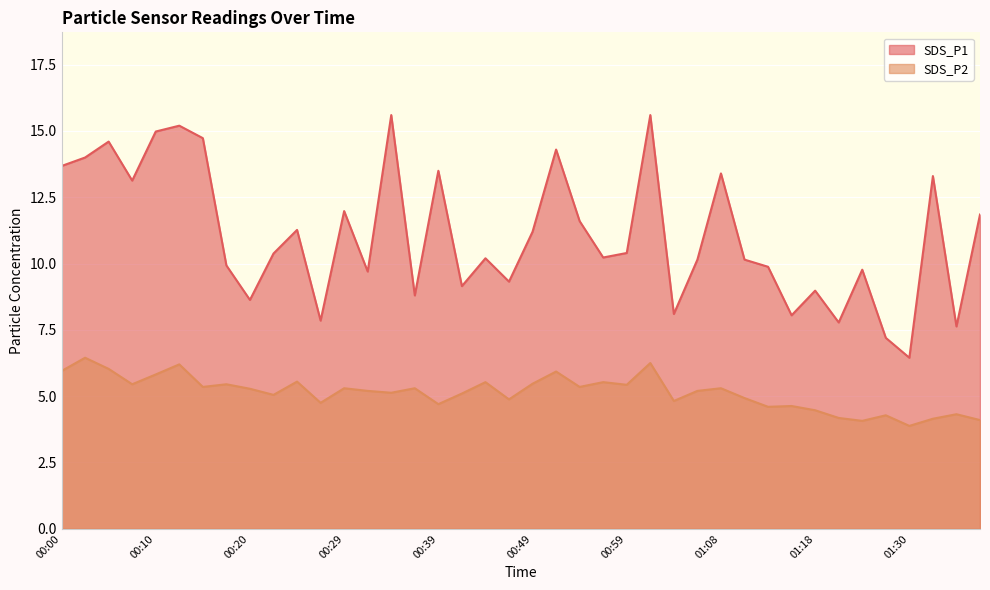

True or false: SDS_P1 and SDS_P2 cross at least once.

False